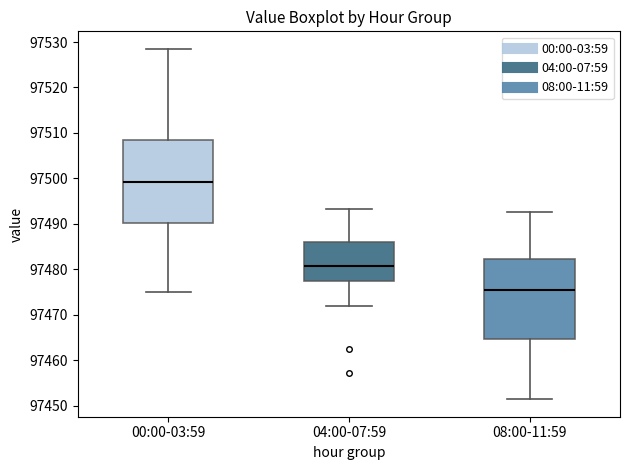

Reading left to right, read every box against the y-axis: the position of its median line, the range the box covers, and the ends of its whiskers. The values are not printed on the chart, so give them approximately, as read against the axis.

00:00-03:59: median 97499, box 97490 to 97508, whiskers 97475 to 97529
04:00-07:59: median 97481, box 97478 to 97486, whiskers 97472 to 97493
08:00-11:59: median 97475, box 97465 to 97482, whiskers 97451 to 97493